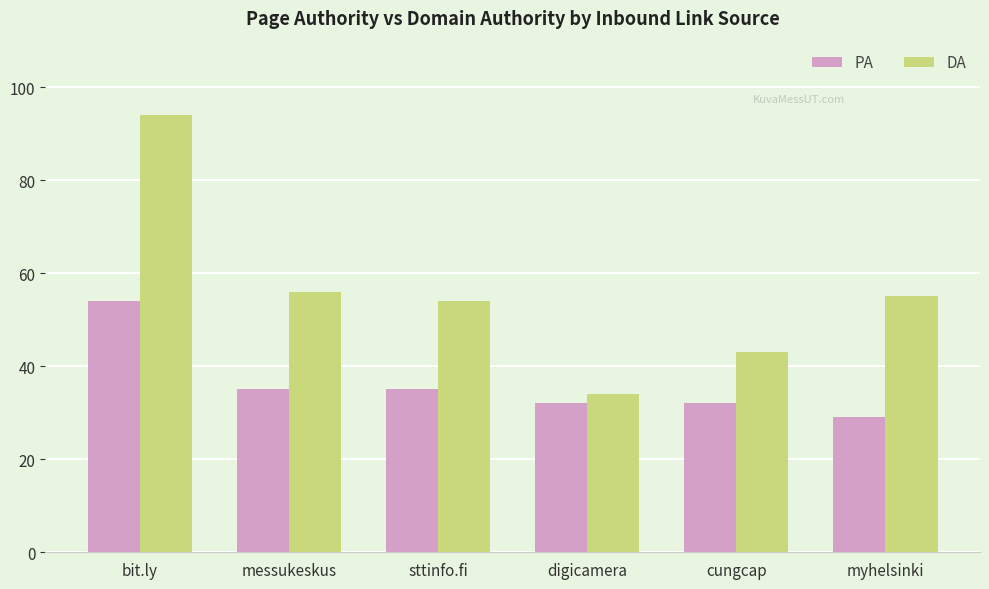

What are all the series names shown in the legend?

PA, DA